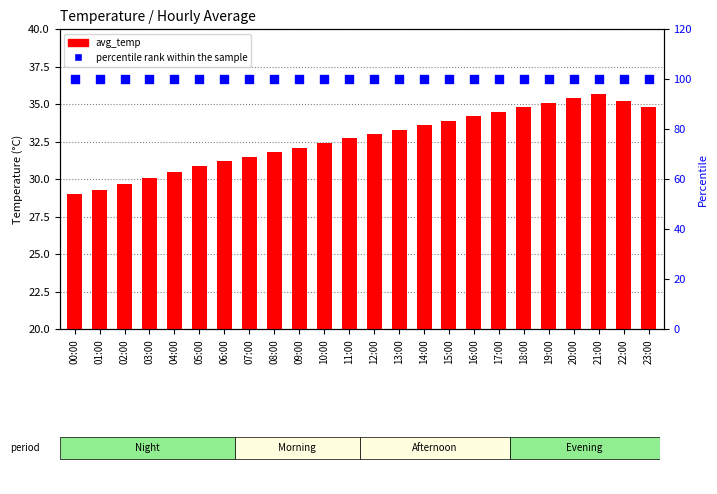

Which series contains the lowest Y value?

avg_temp